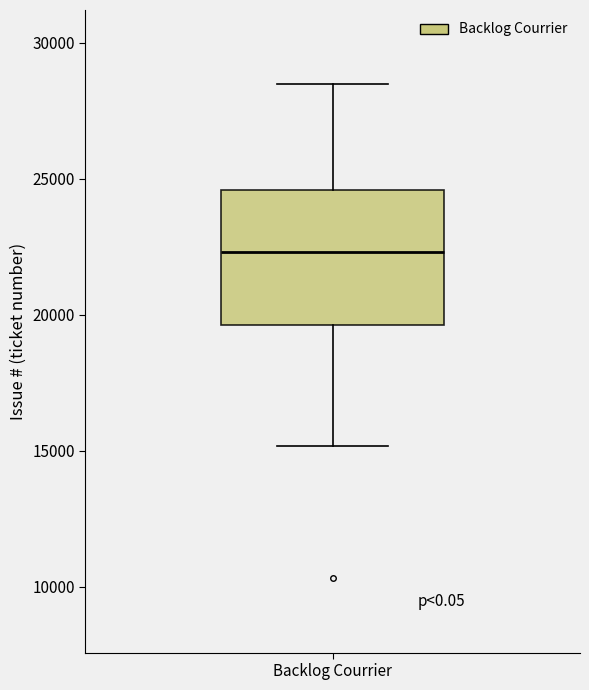

Where does the lower whisker of the box for Backlog Courrier end on the y-axis? The values are not printed on the chart, so give them approximately, as read against the axis.

15000